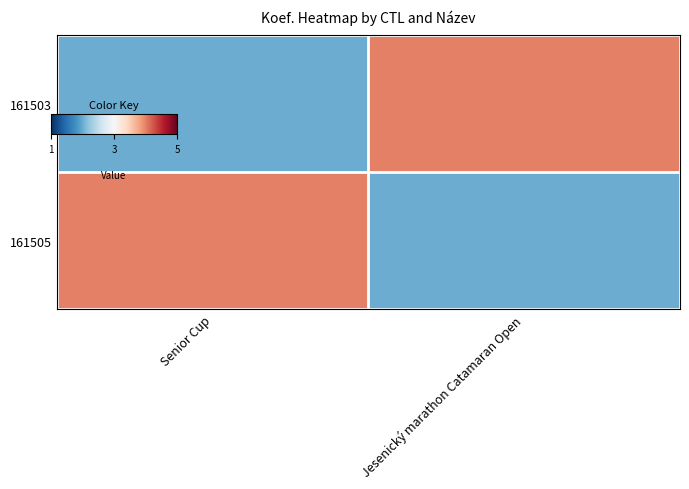

What is the spread (max minus min) of values at Senior Cup?

2